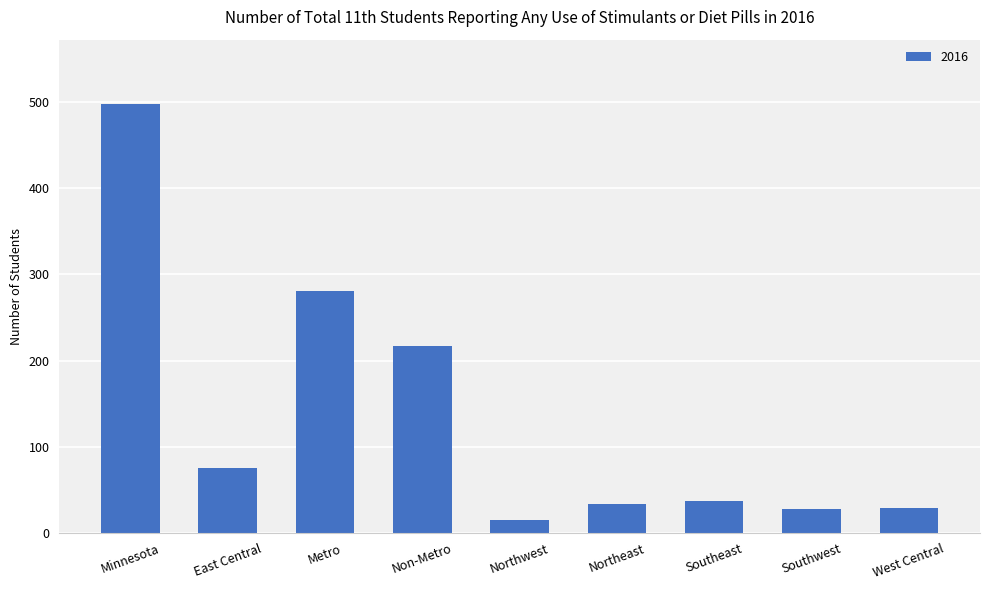

At which label is the value closest to 256?

Metro